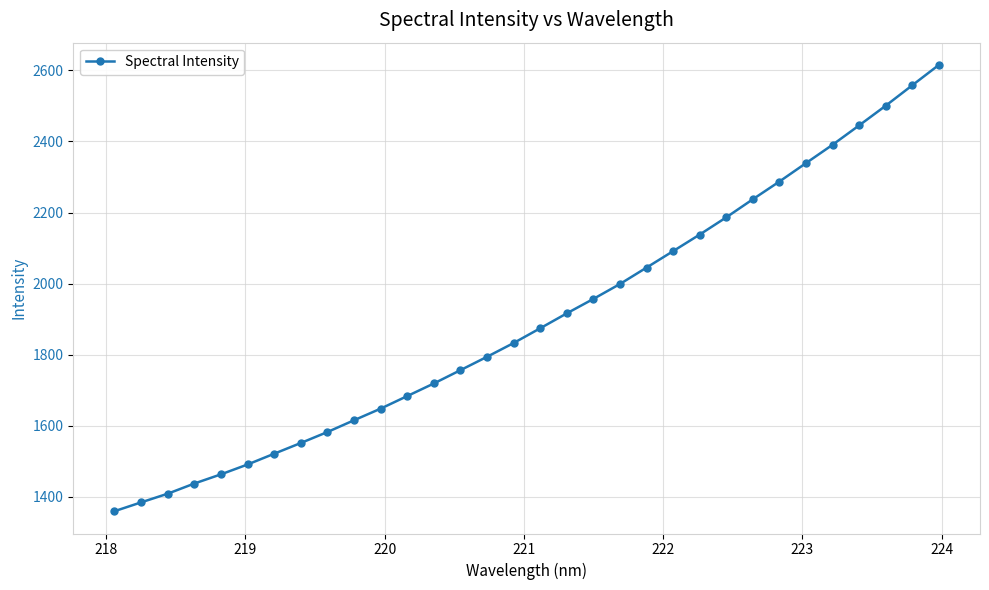

How many values exceed 1874?

16